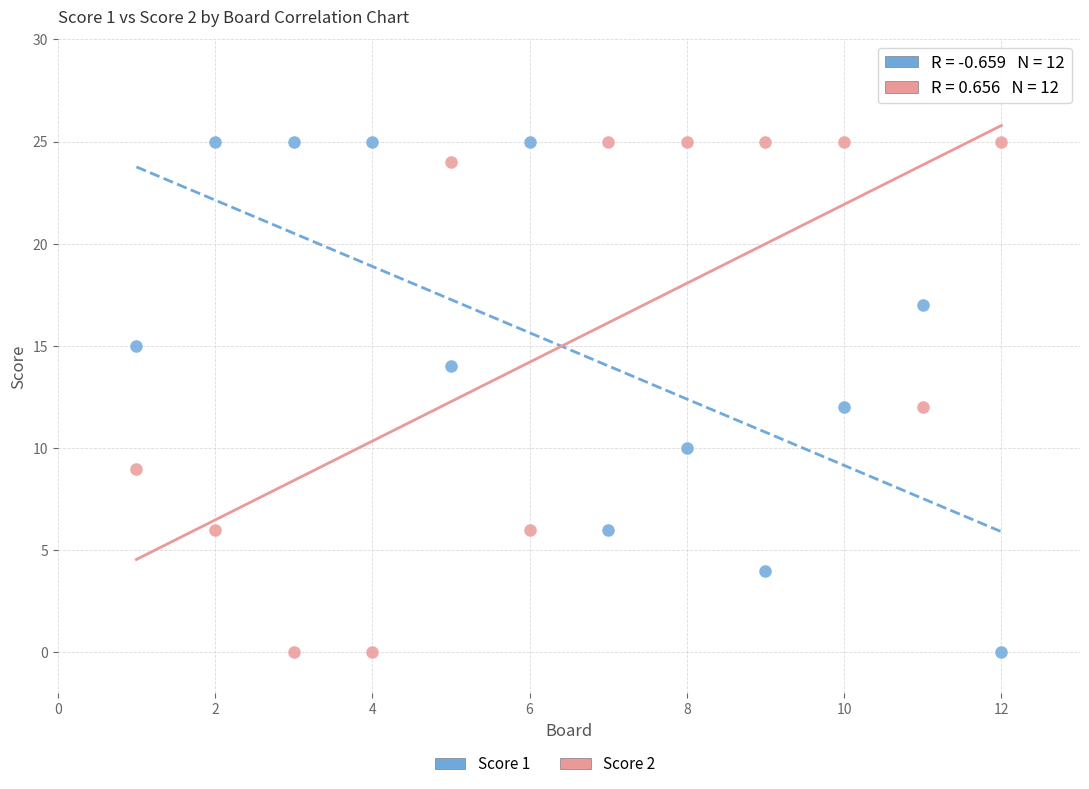

What is the X range (max minus min) for the scatter plot?

11